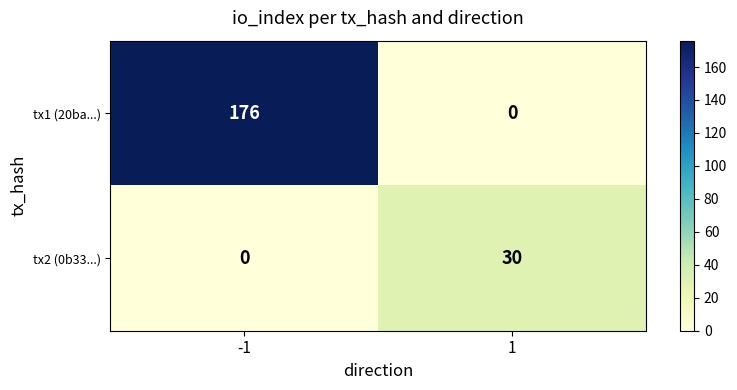

Which series changed the most between -1 and 1?

tx1 (20ba...)